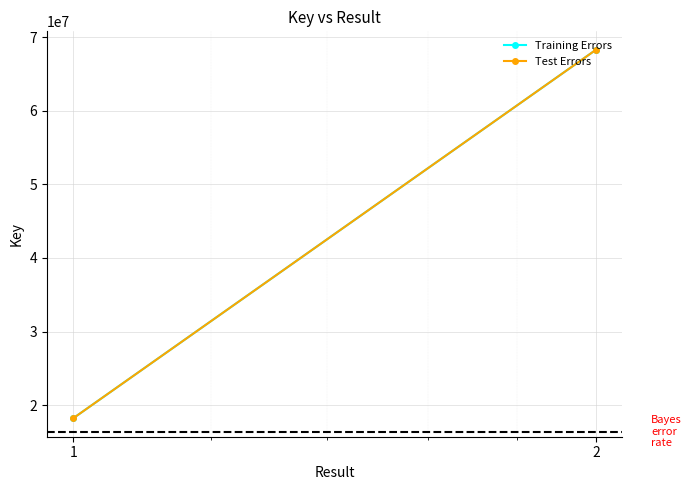

Which category has the highest value across all series?

2